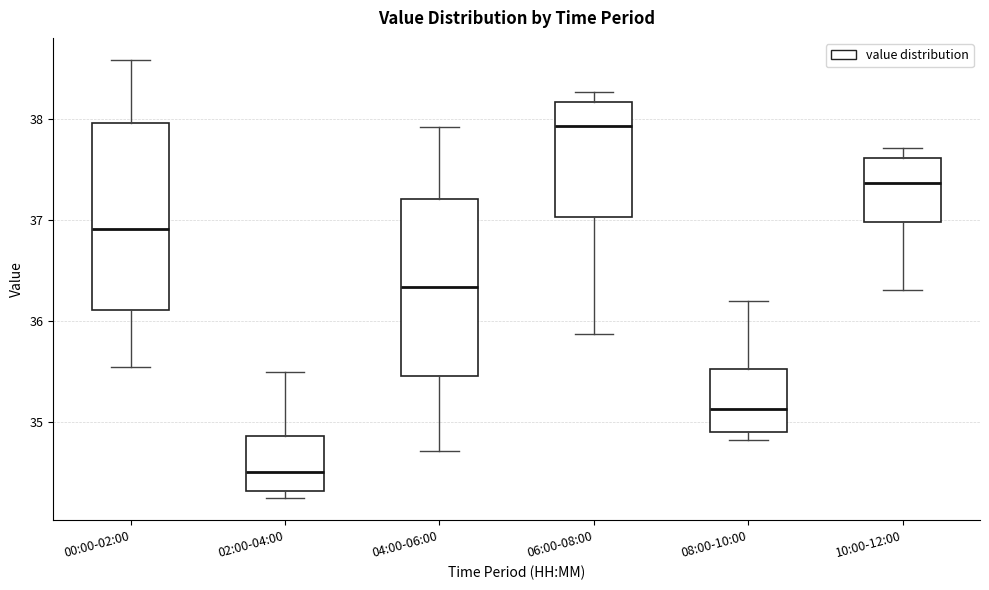

Which box is the tallest, from its lower edge to its upper edge?

00:00-02:00